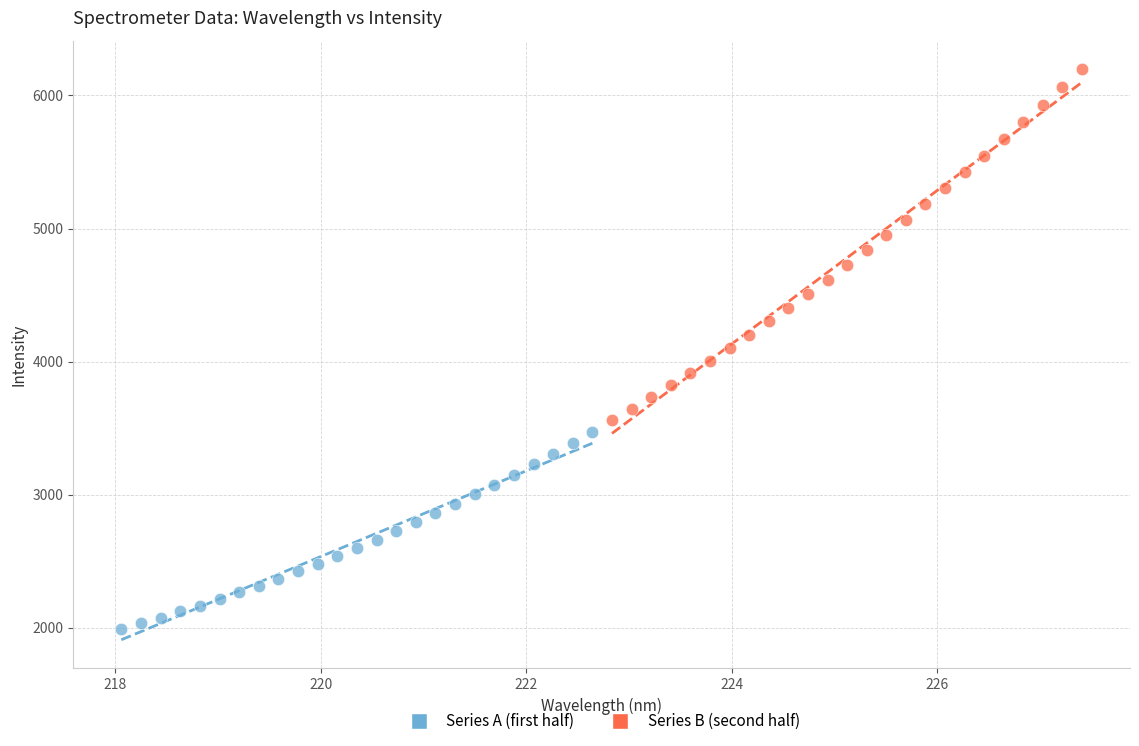

Which series reaches the minimum Y coordinate?

Series A (first half)